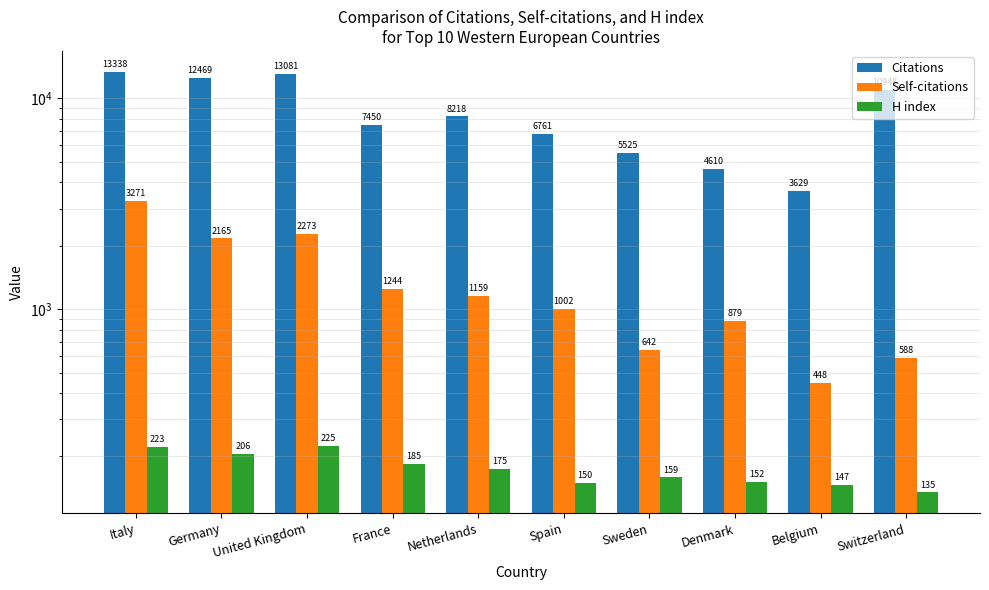

True or false: H index has a value of 301 at Italy.

False